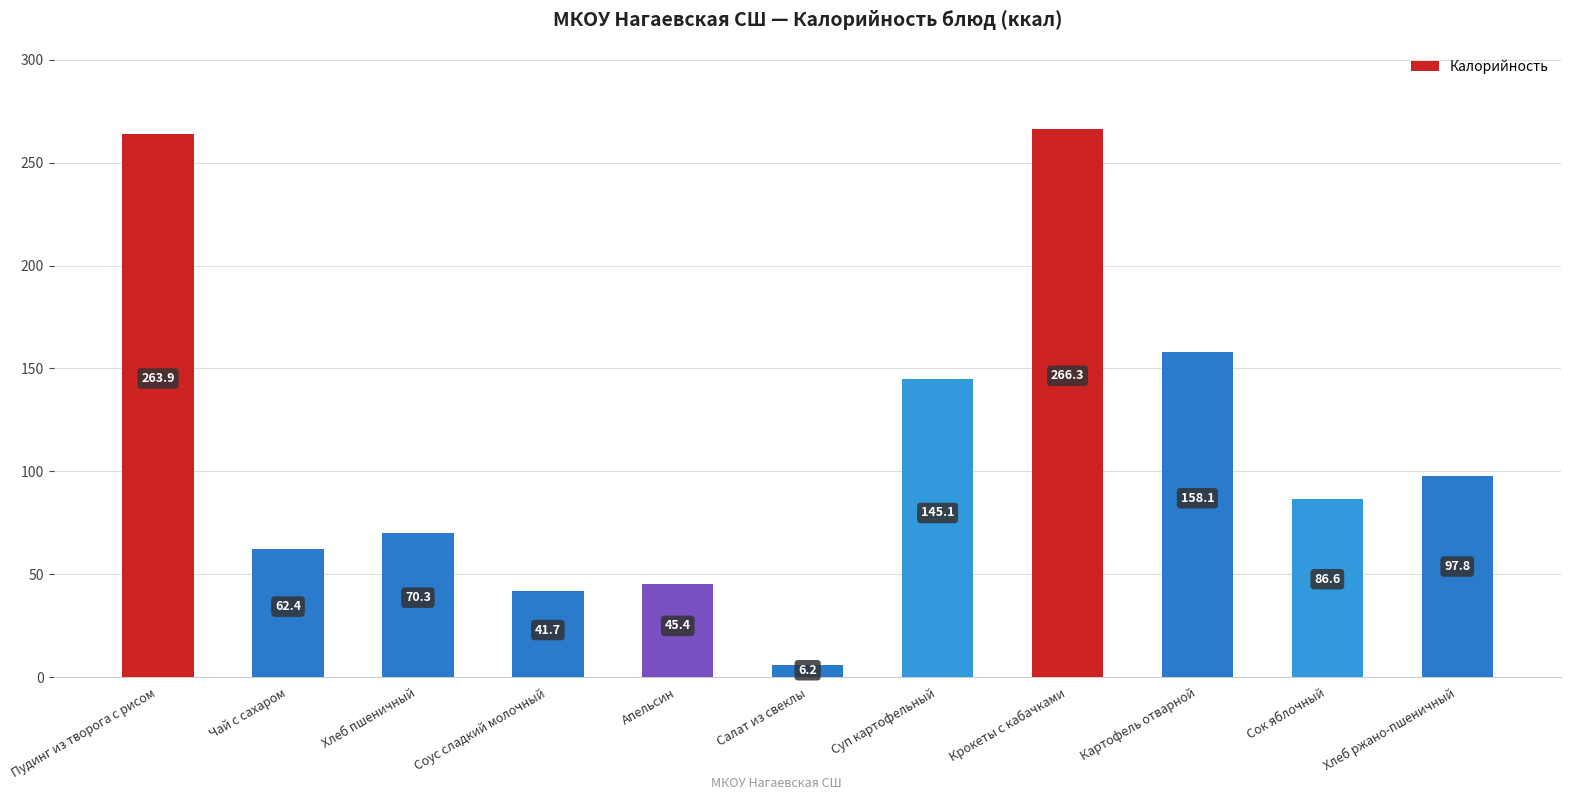

How many values are below 86?

5